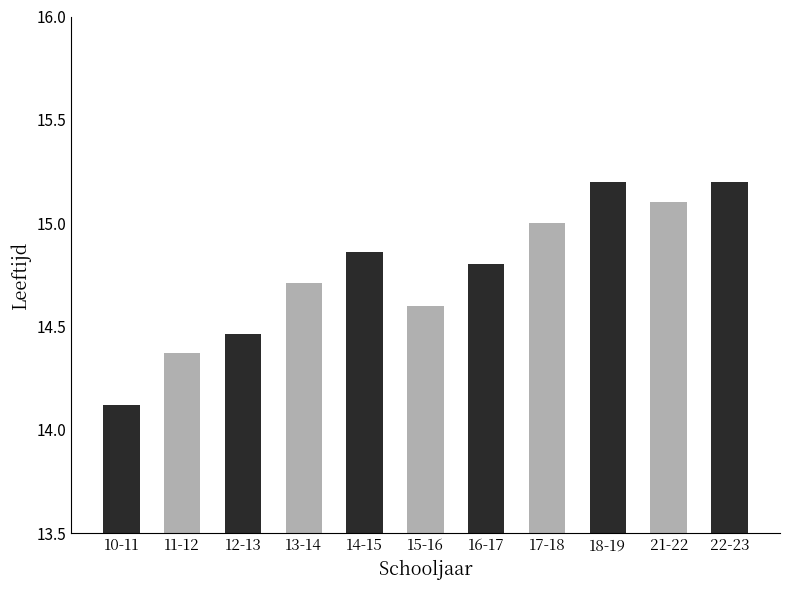

What is the ratio of the value at 13-14 to the value at 15-16?

1.0